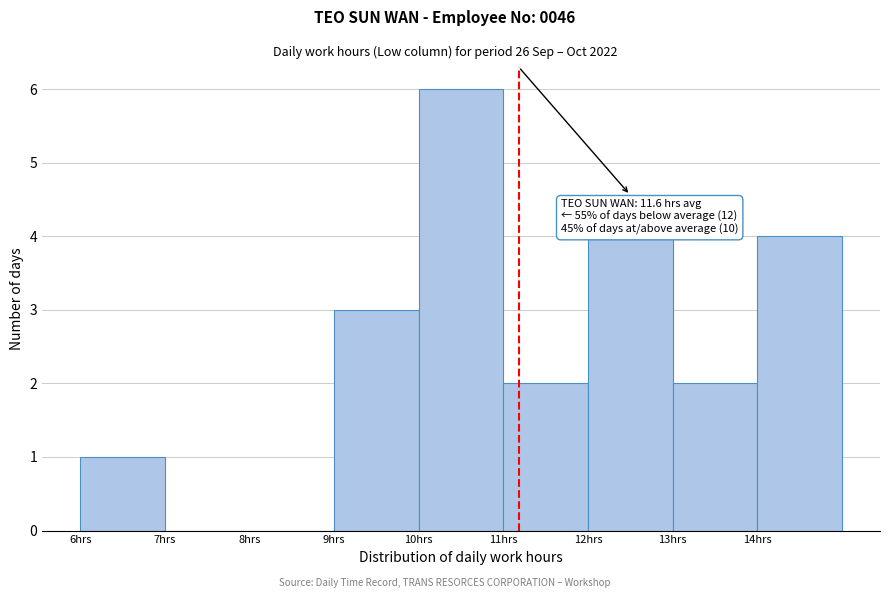

Over which range of the x-axis is the bar tallest?

10 to 11